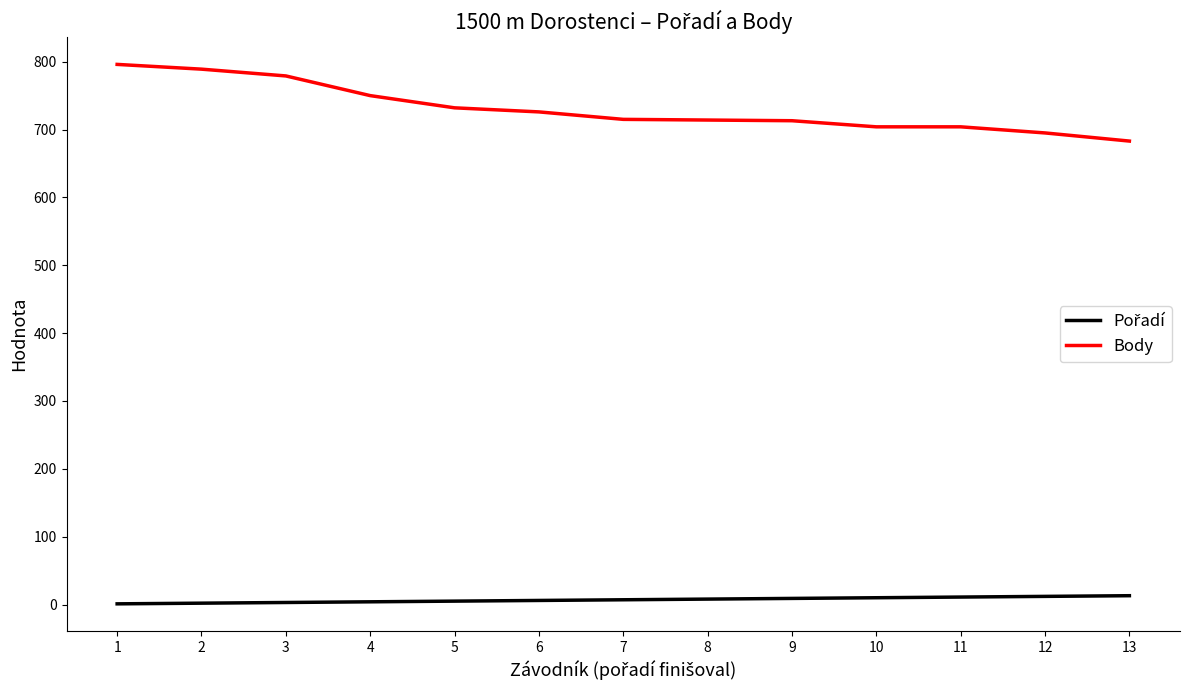

What is the maximum value for Body?

796